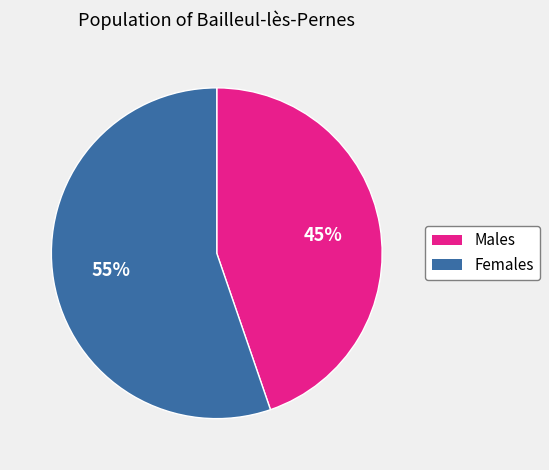

Does Females represent more than half of the total?

Yes